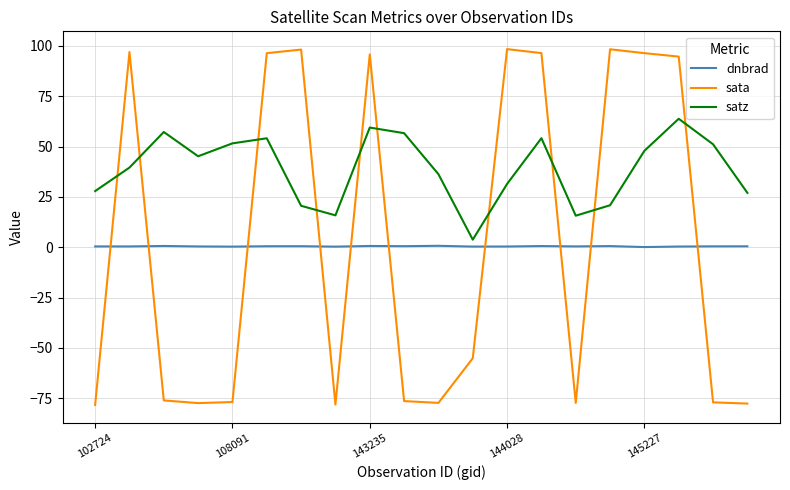

How many times do satz and sata cross each other?

10